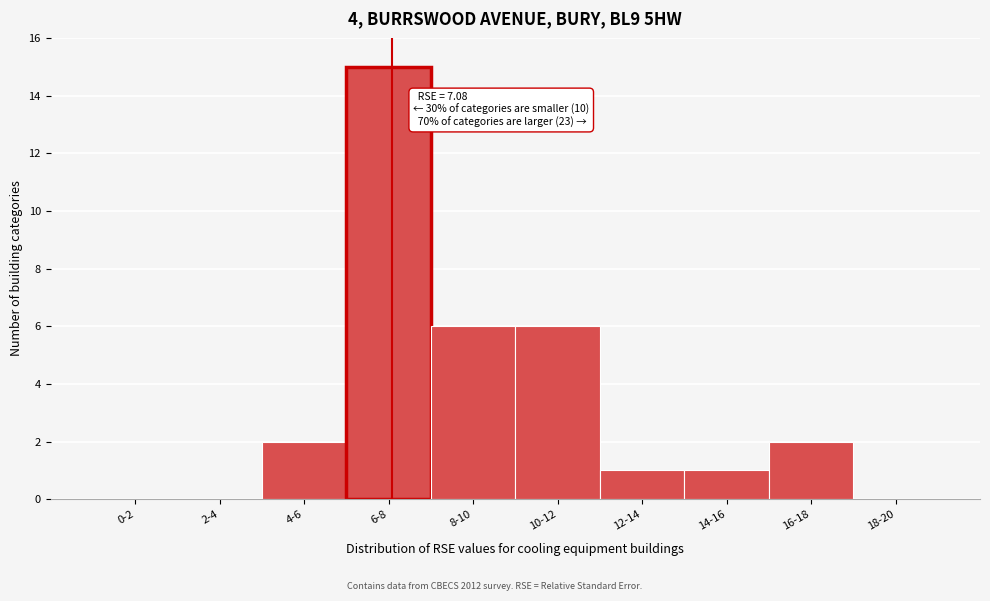

Reading right to left, transcribe all the data shown in this chart.

18-20=0	16-18=2	14-16=1	12-14=1	10-12=6	8-10=6	6-8=15	4-6=2	2-4=0	0-2=0